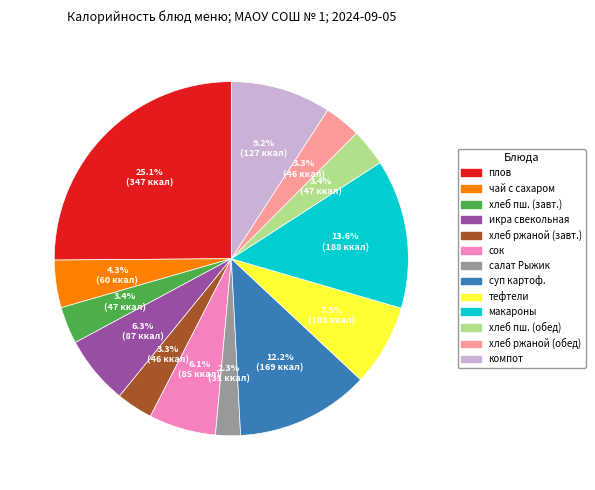

Is there any slice that represents more than half of the pie?

No